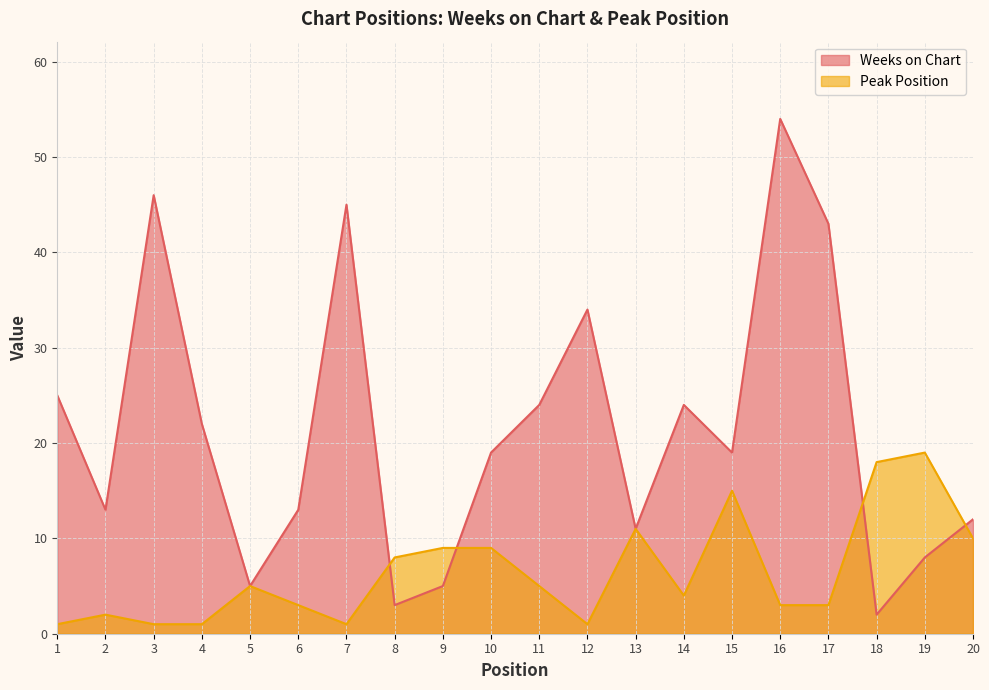

List the labels in order of Peak Position value, largest first.

19, 18, 15, 13, 20, 9, 10, 8, 5, 11, 14, 6, 16, 17, 2, 1, 3, 4, 7, 12